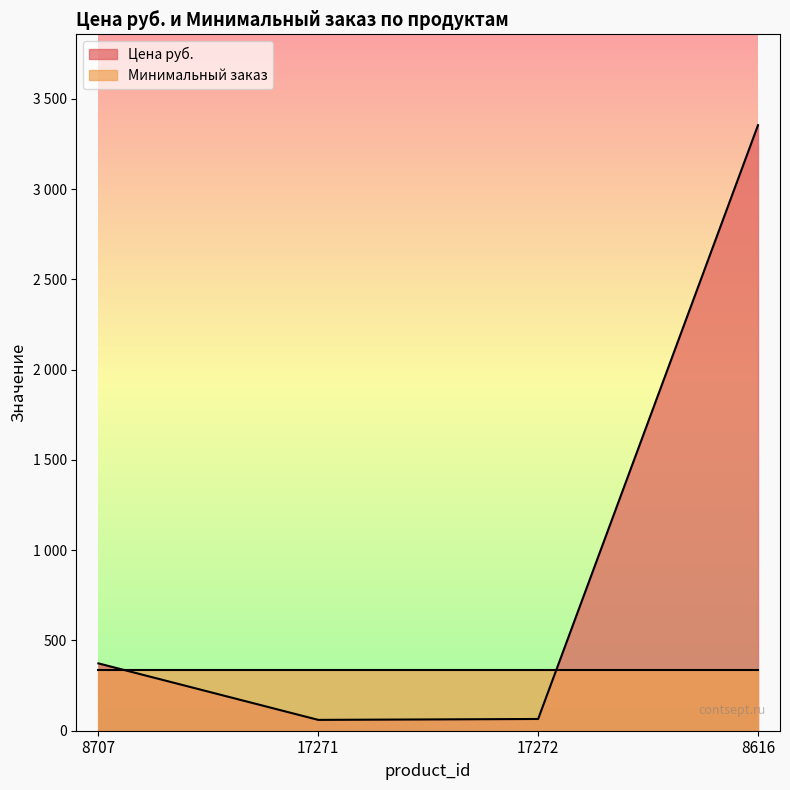

Does the chart display data point markers on the line(s)?

No